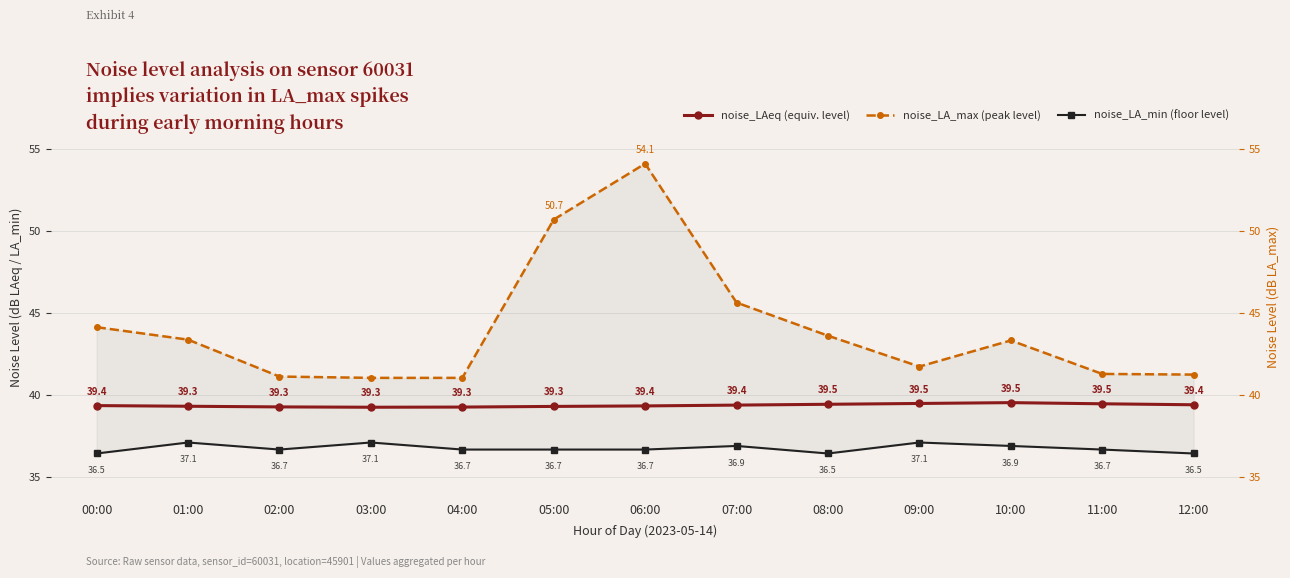

Which series has the widest spread of values?

noise_LA_max